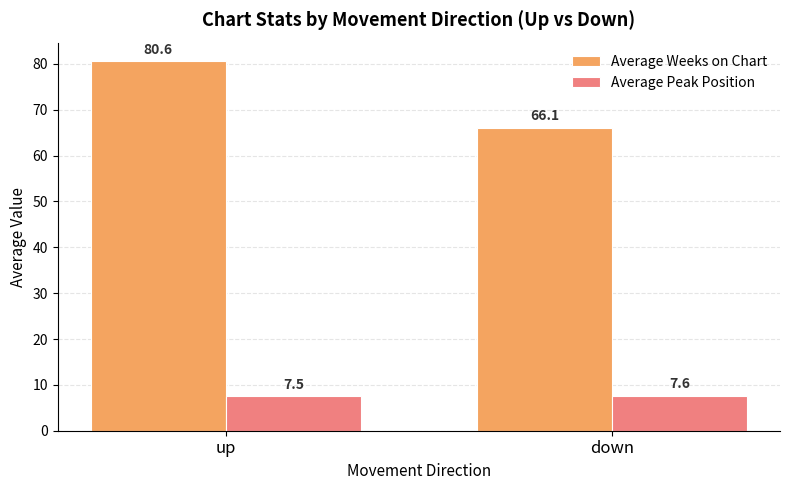

What is the value of the Average Weeks on Chart bar at the 2nd from the left?

66.1